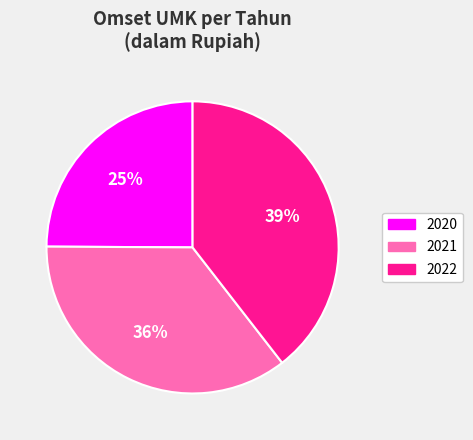

Which slice is the smallest?

2020